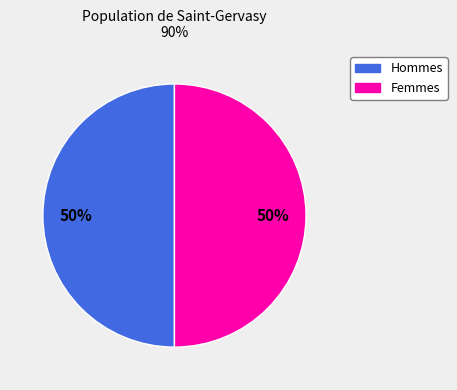

Count the number of slices in the pie.

2